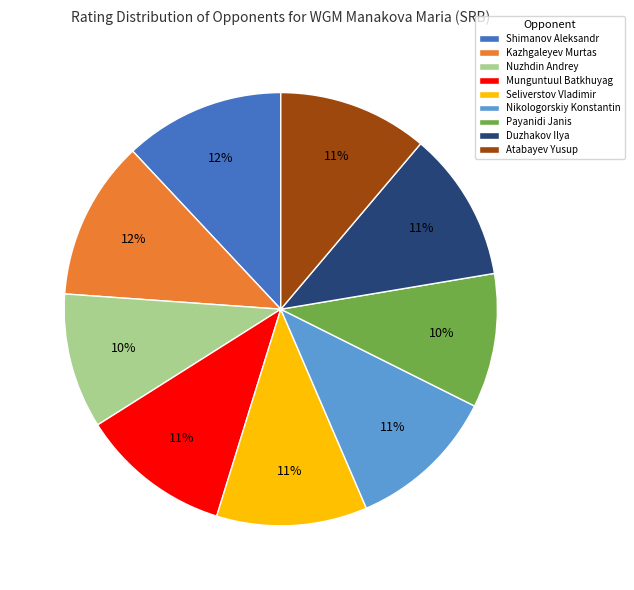

Do Nuzhdin Andrey and Munguntuul Batkhuyag together represent more than half of the pie?

No